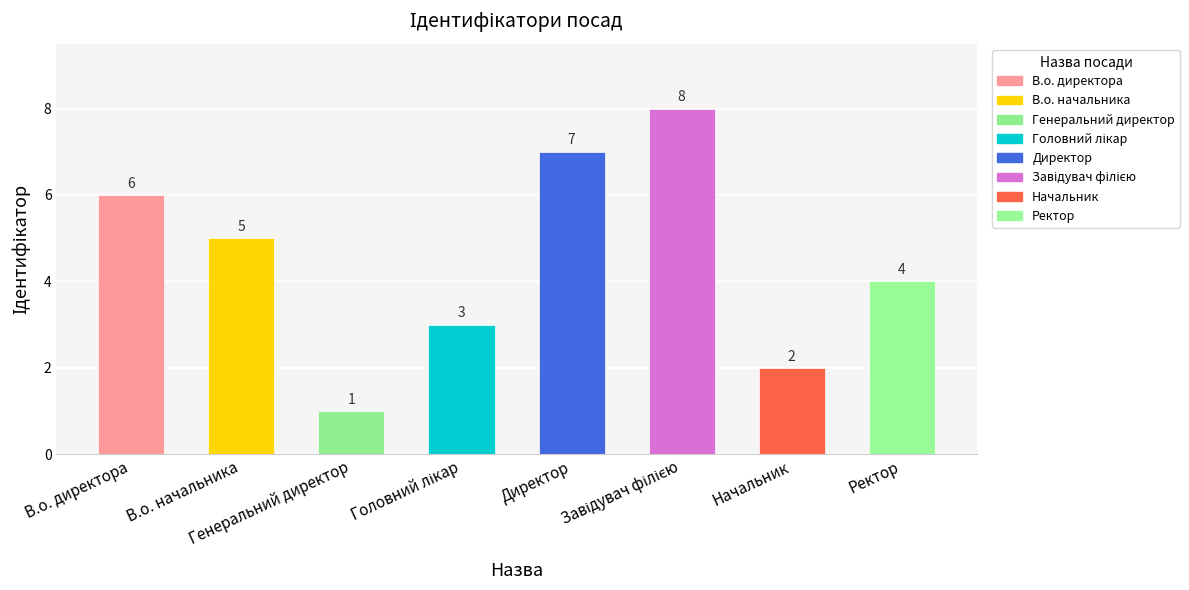

True or false: the data shows 4 at Ректор.

True